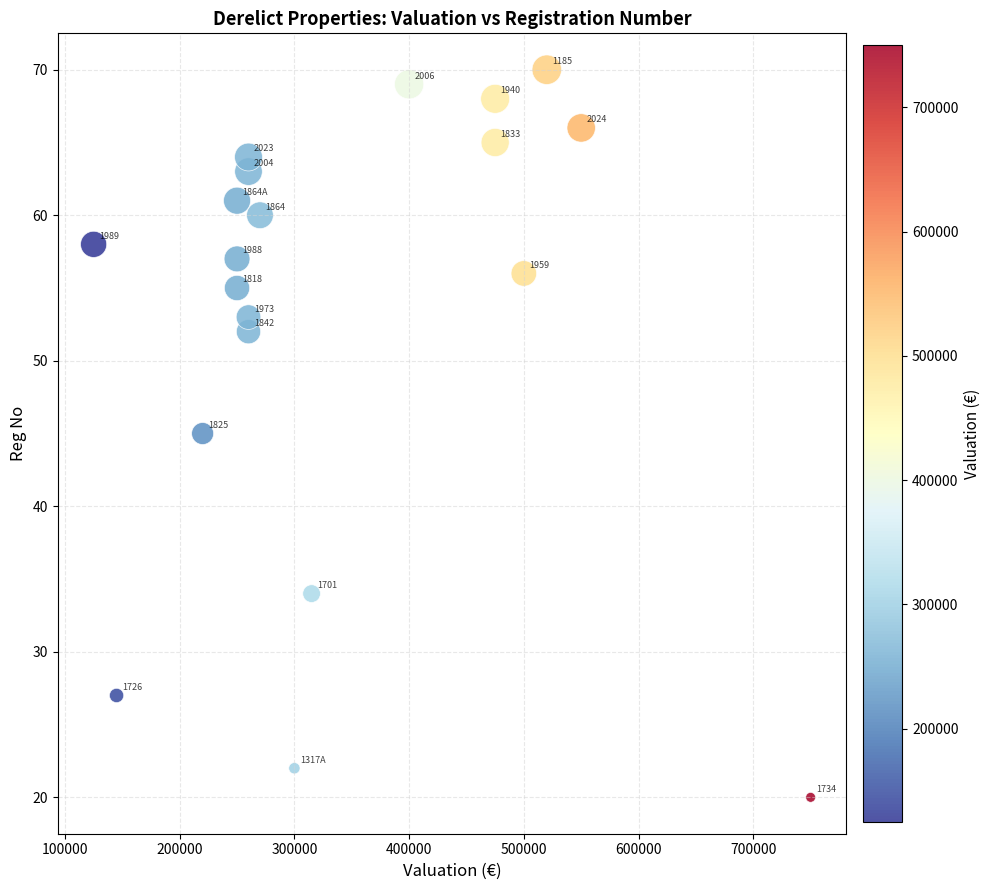

What Y value in the scatter plot is closest to 45?

45